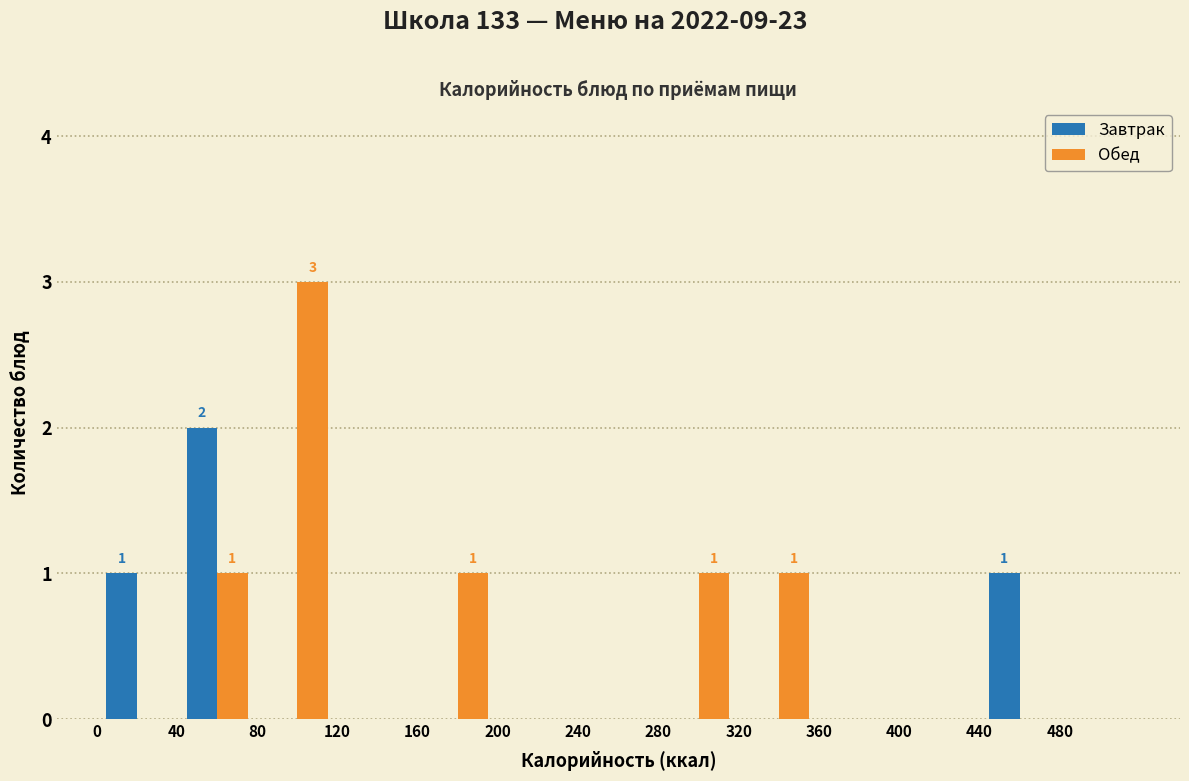

In the Завтрак series, which range on the x-axis has the tallest bar?

40 to 80